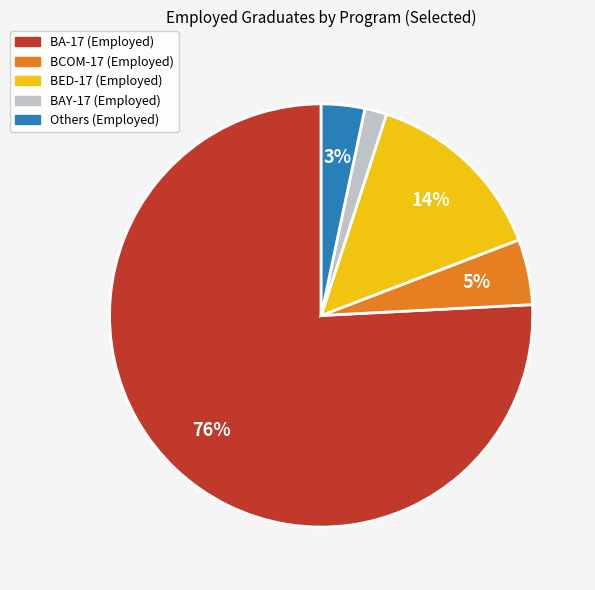

What percentage is the BED-17 (Employed) slice, to the nearest percent?

14%